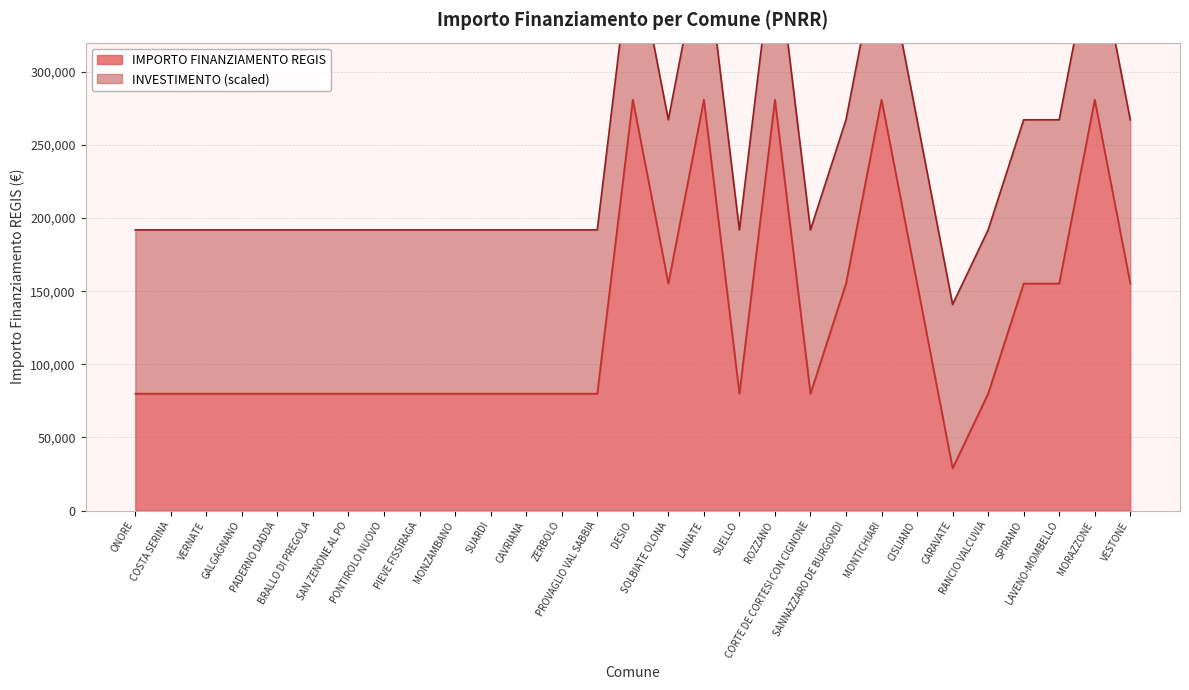

Which has a higher value, PROVAGLIO VAL SABBIA or SOLBIATE OLONA?

SOLBIATE OLONA